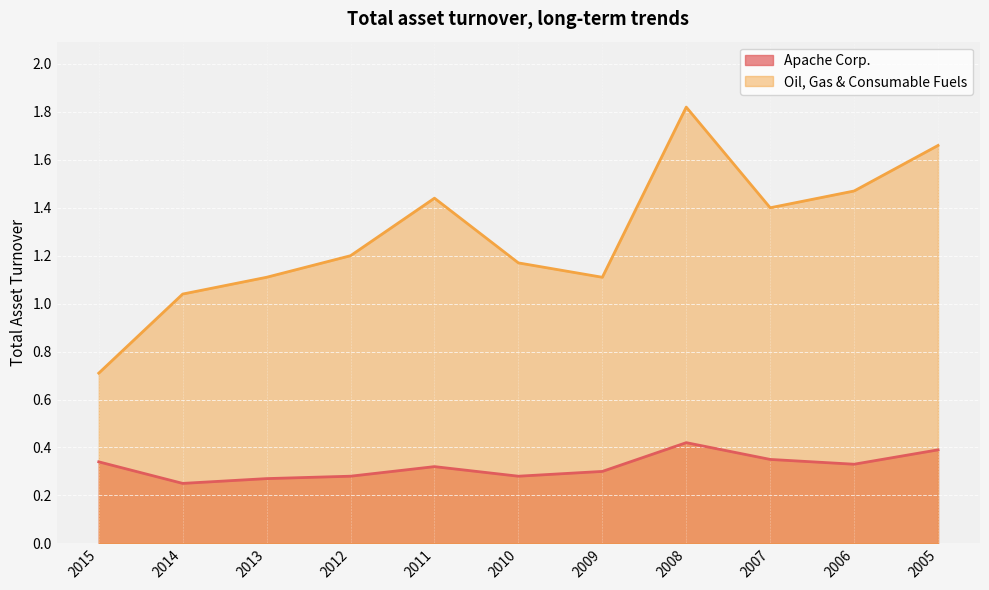

Reading left to right, extract all data points from this chart.

Apache Corp.: 0.3	0.2	0.3	0.3	0.3	0.3	0.3	0.4	0.3	0.3	0.4
Oil, Gas & Consumable Fuels: 0.7	1.0	1.1	1.2	1.4	1.2	1.1	1.8	1.4	1.5	1.7